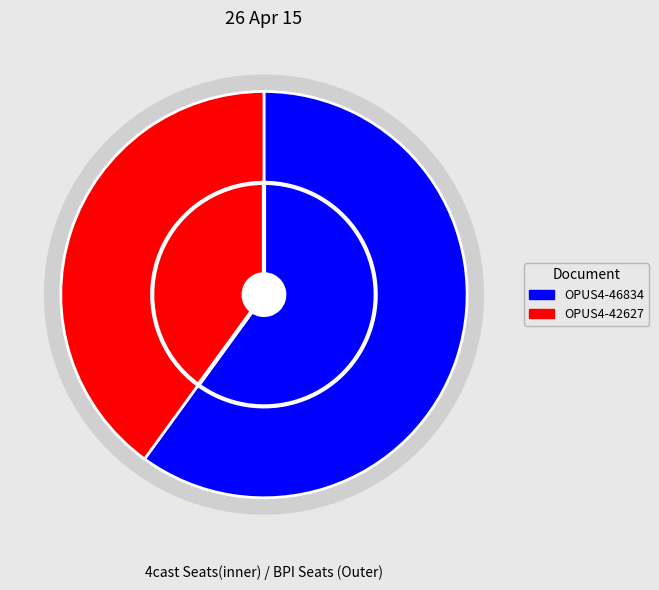

Between OPUS4-42627 and OPUS4-46834, which is larger?

OPUS4-46834